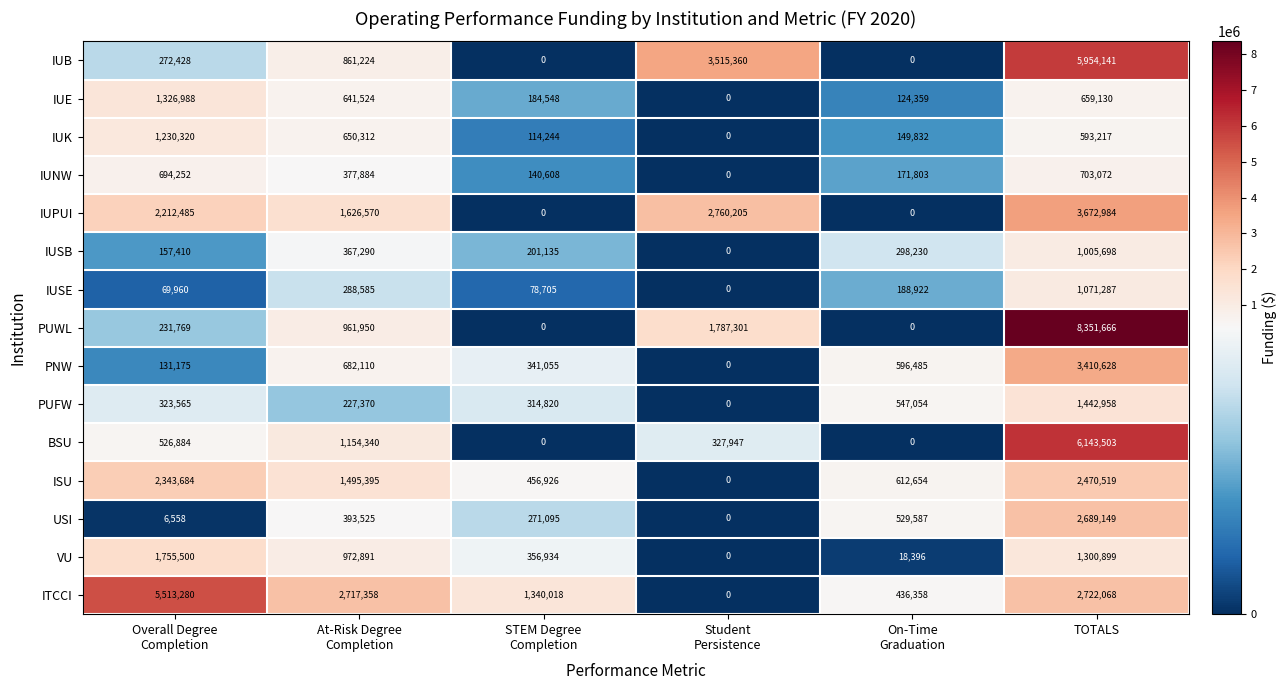

What is the sum of all PUWL values?

11332686